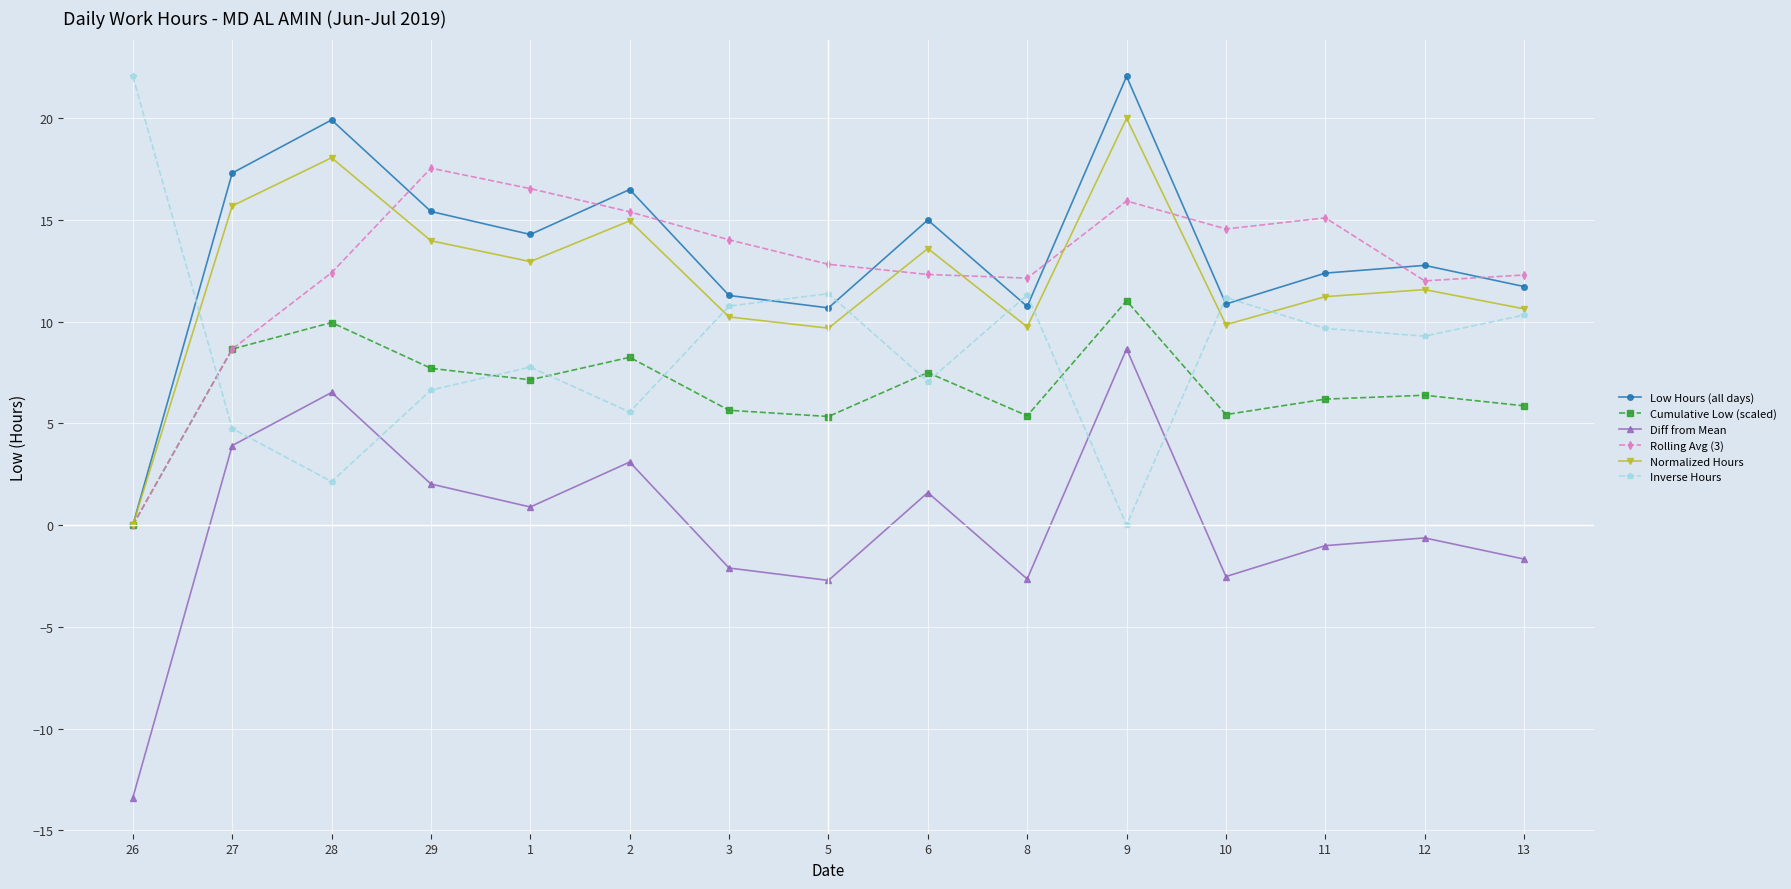

What is the sum of all Inverse Hours values?

129.9